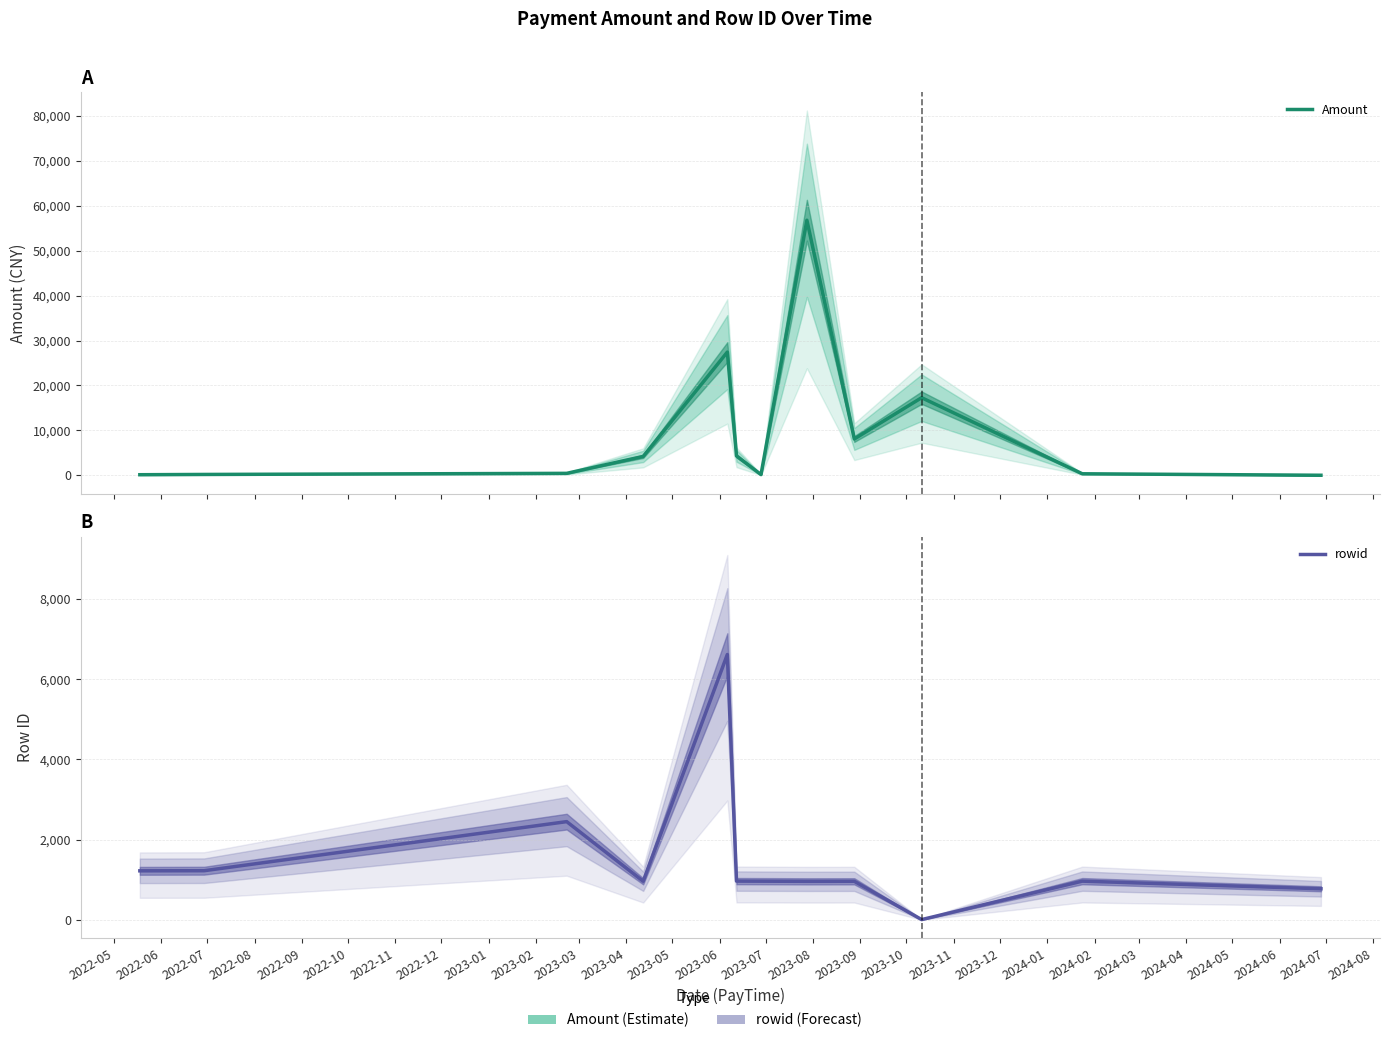

List the series in order of their peak value, highest first.

Amount, rowid